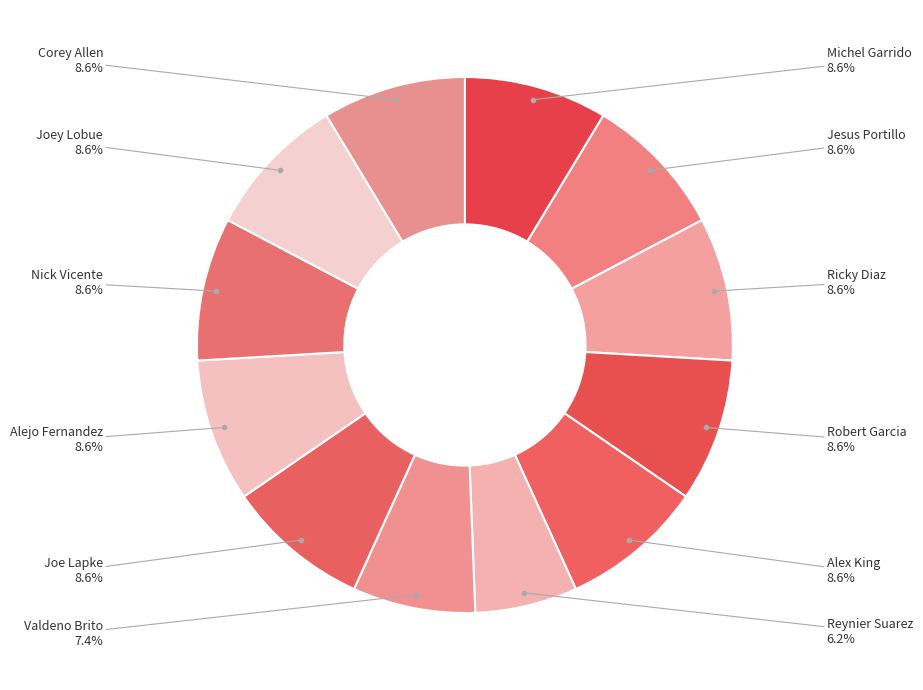

To the nearest percent, what is the difference between the largest and smallest slice percentages?

2%